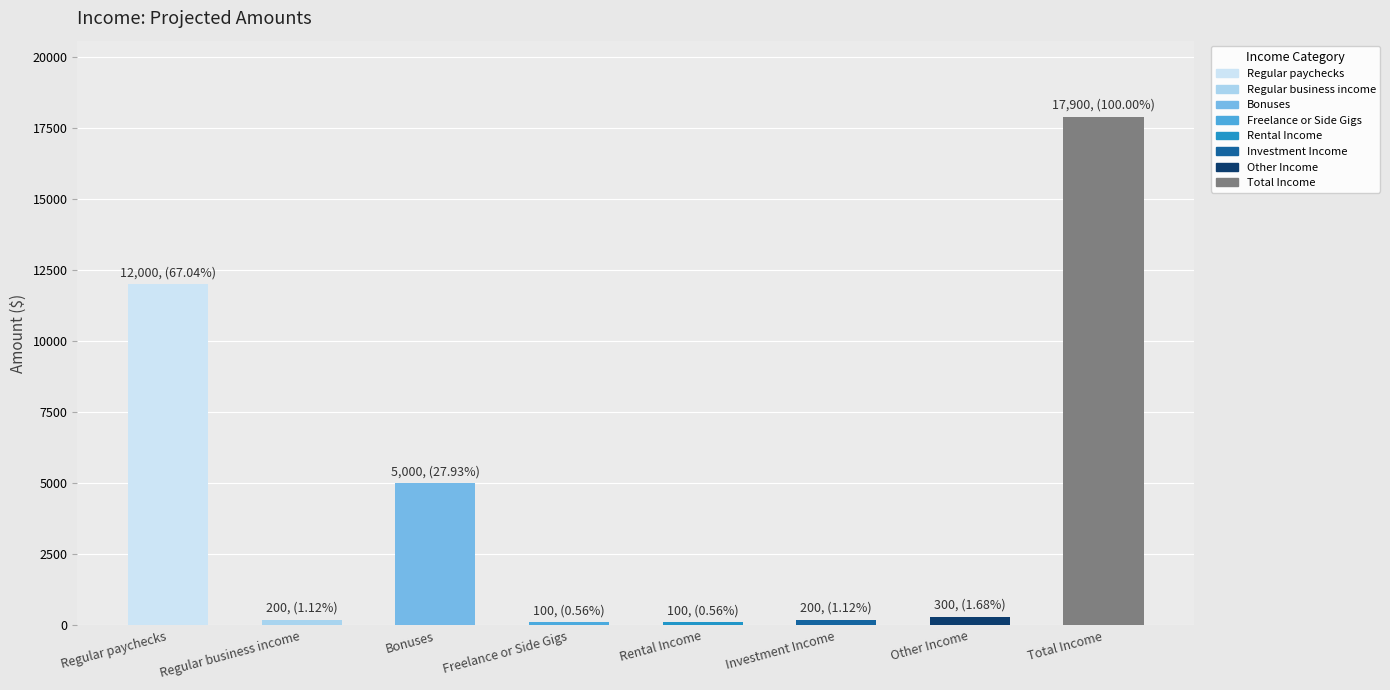

What is the greatest value displayed?

17900